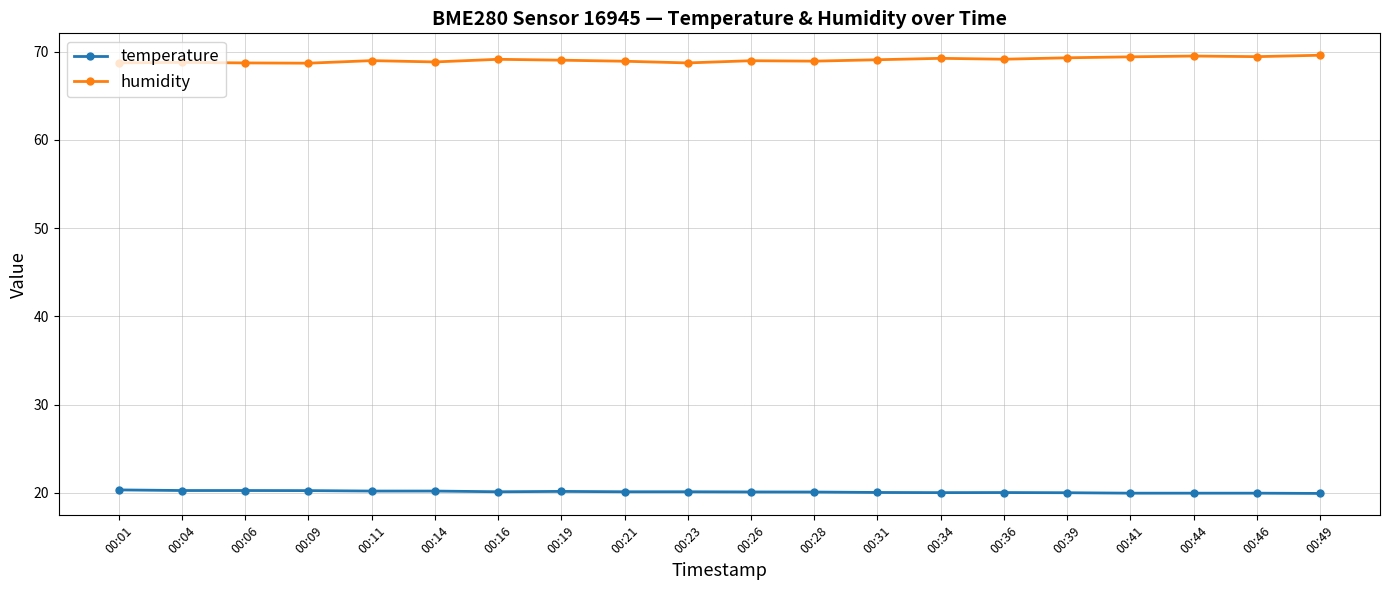

What is the sum of all humidity values?

1381.1